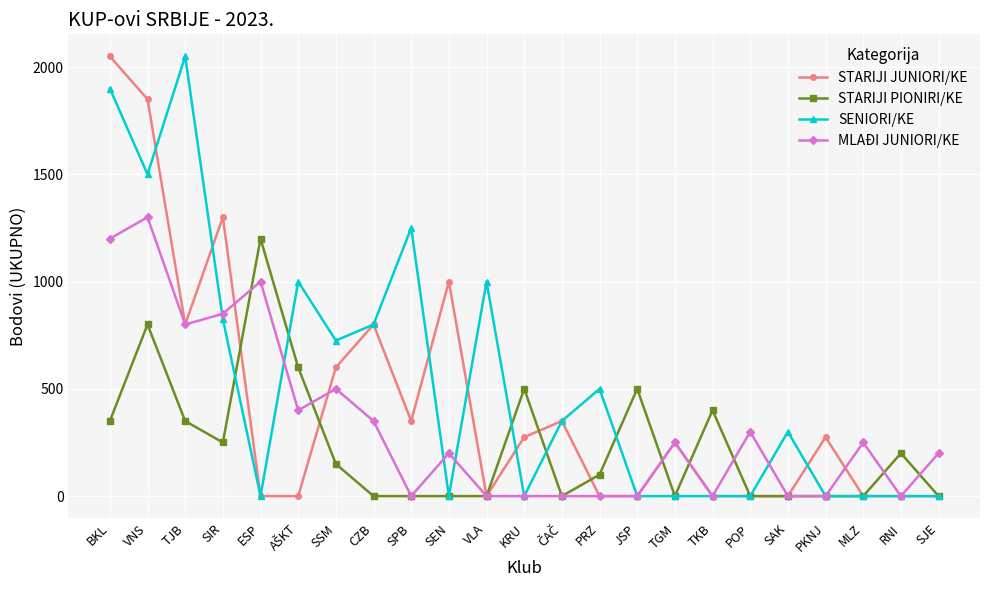

What is the label of the 4th point from the left?

SIR